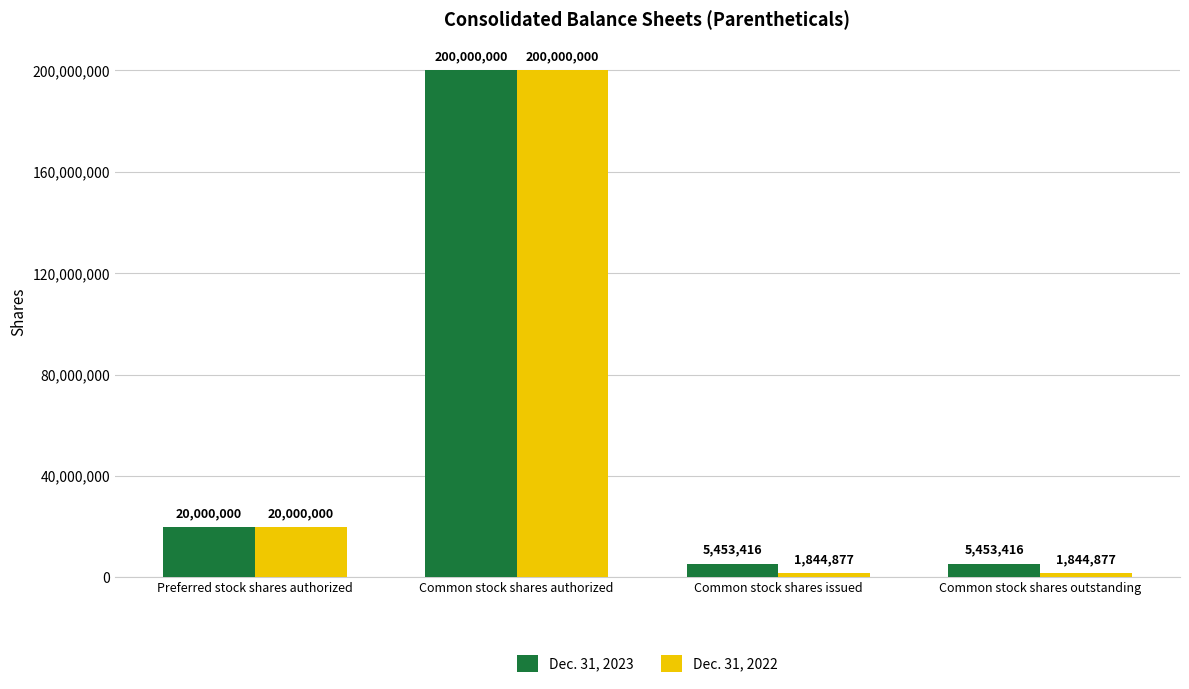

What is the lowest value of the Dec. 31, 2023 series?

5453416